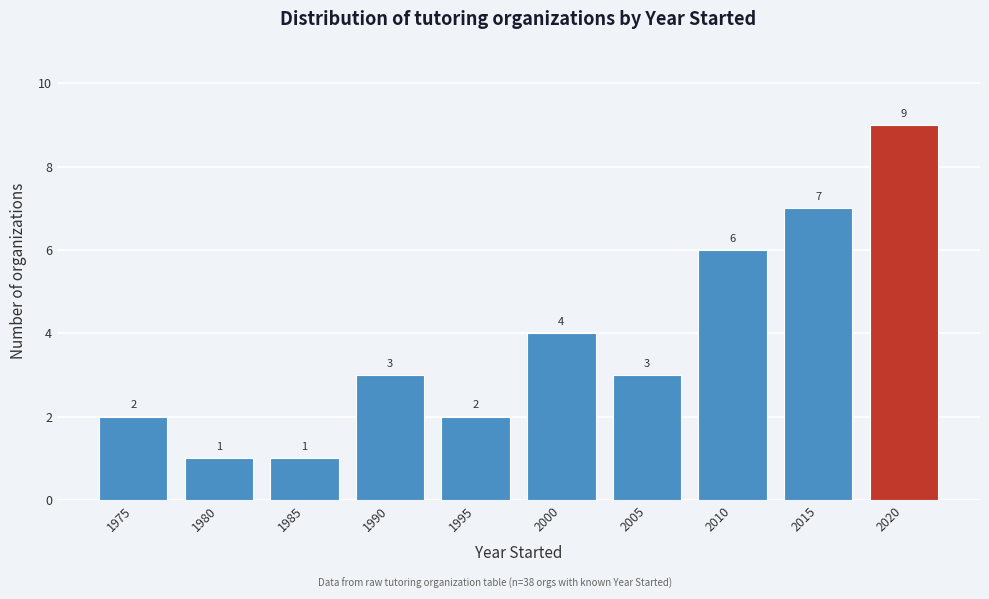

Reading right to left, list all the values displayed in this chart.

2020=9	2015=7	2010=6	2005=3	2000=4	1995=2	1990=3	1985=1	1980=1	1975=2